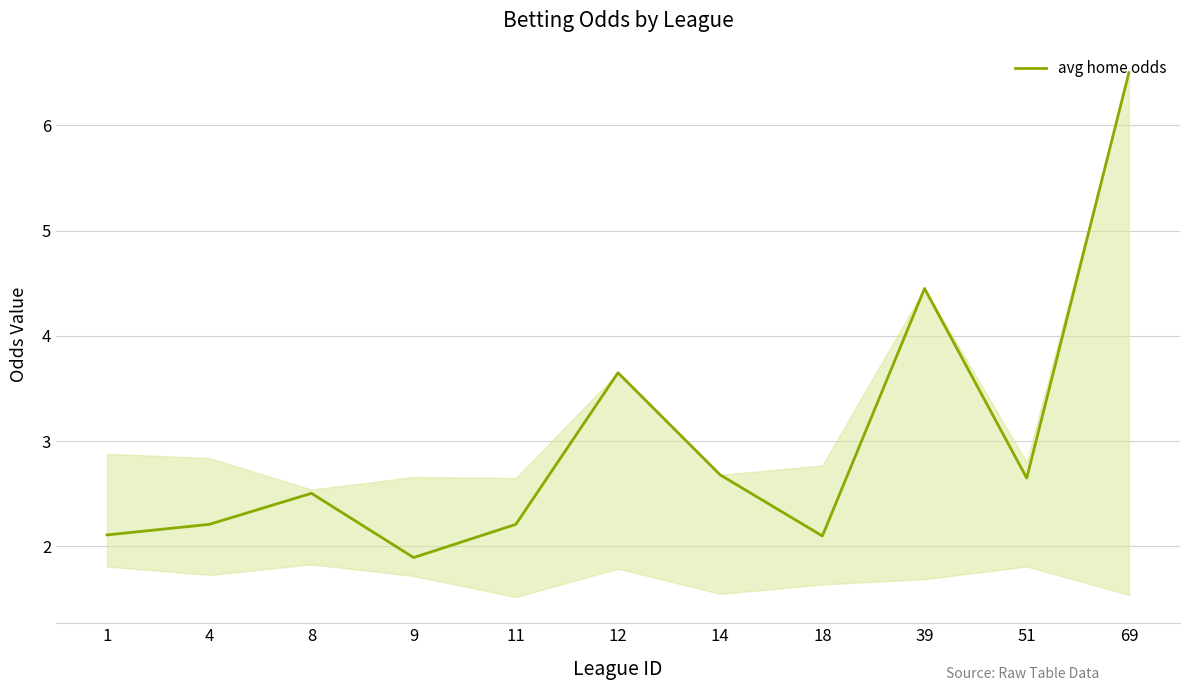

What is the change in value from 4 to 8?

+0.3